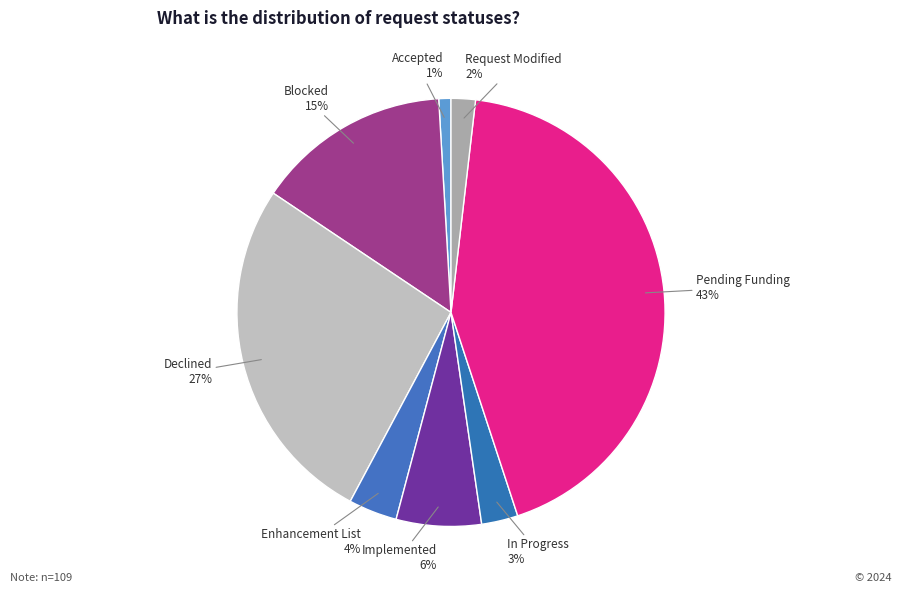

Count the number of slices in the pie.

8